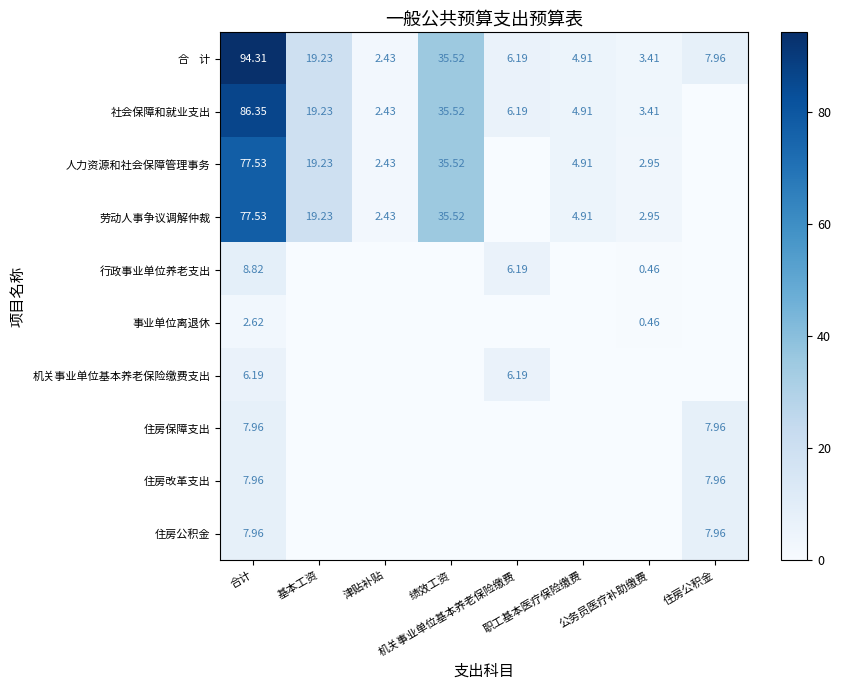

Rank the series by their maximum value, from lowest to highest.

事业单位离退休, 机关事业单位基本养老保险缴费支出, 住房保障支出, 住房改革支出, 住房公积金, 行政事业单位养老支出, 人力资源和社会保障管理事务, 劳动人事争议调解仲裁, 社会保障和就业支出, 合 计